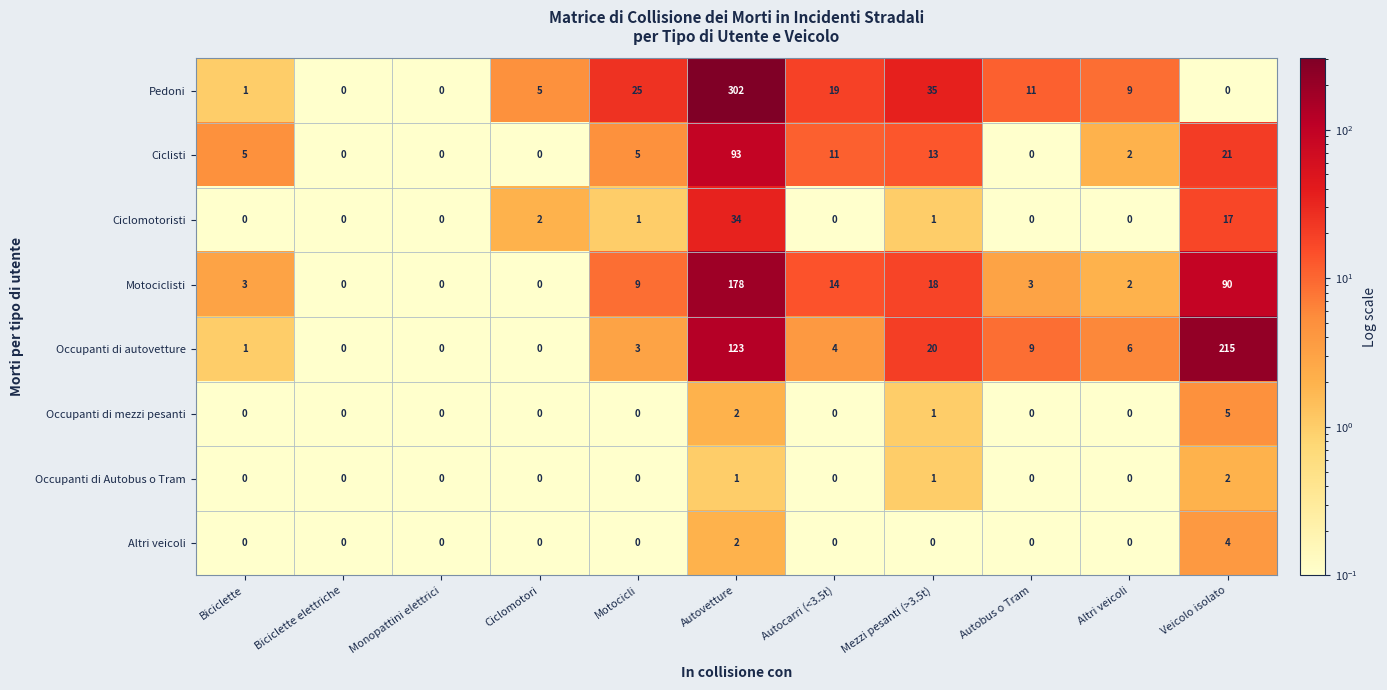

What is the difference between the second highest and minimum values in the Ciclomotoristi series?

17